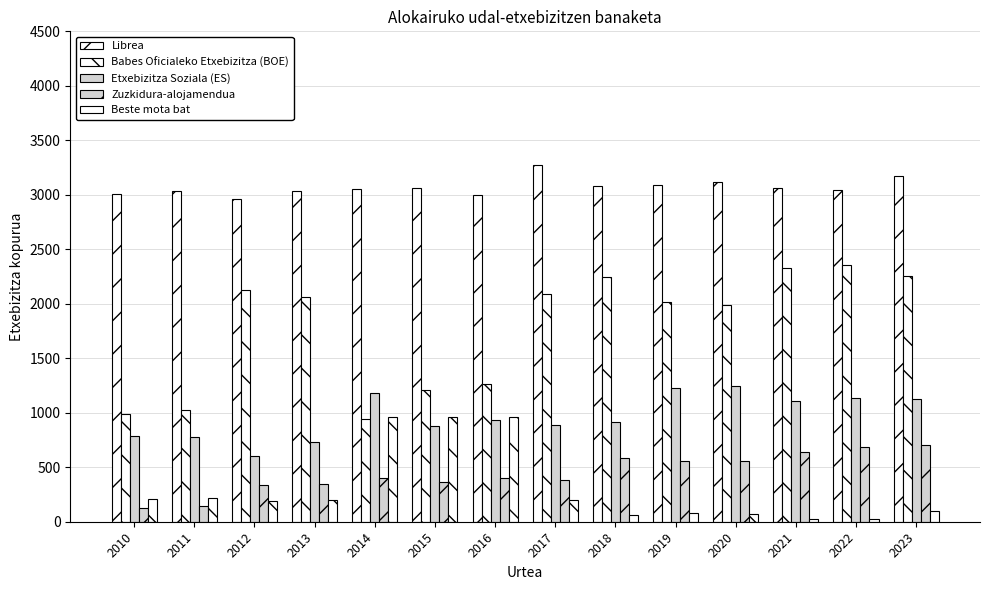

Reading left to right, list all the values displayed in this chart.

Librea: 3005	3036	2965	3037	3053	3065	2994	3271	3079	3093	3115	3065	3042	3174
Babes Oficialeko Etxebizitza (BOE): 986	1022	2122	2062	943	1210	1266	2094	2244	2019	1985	2324	2356	2253
Etxebizitza Soziala (ES): 787	775	605	732	1179	883	932	886	912	1223	1244	1108	1133	1129
Zuzkidura-alojamendua: 125	145	337	349	404	367	398	384	586	555	554	636	688	708
Beste mota bat: 204	215	190	203	959	959	958	203	63	81	74	24	24	102